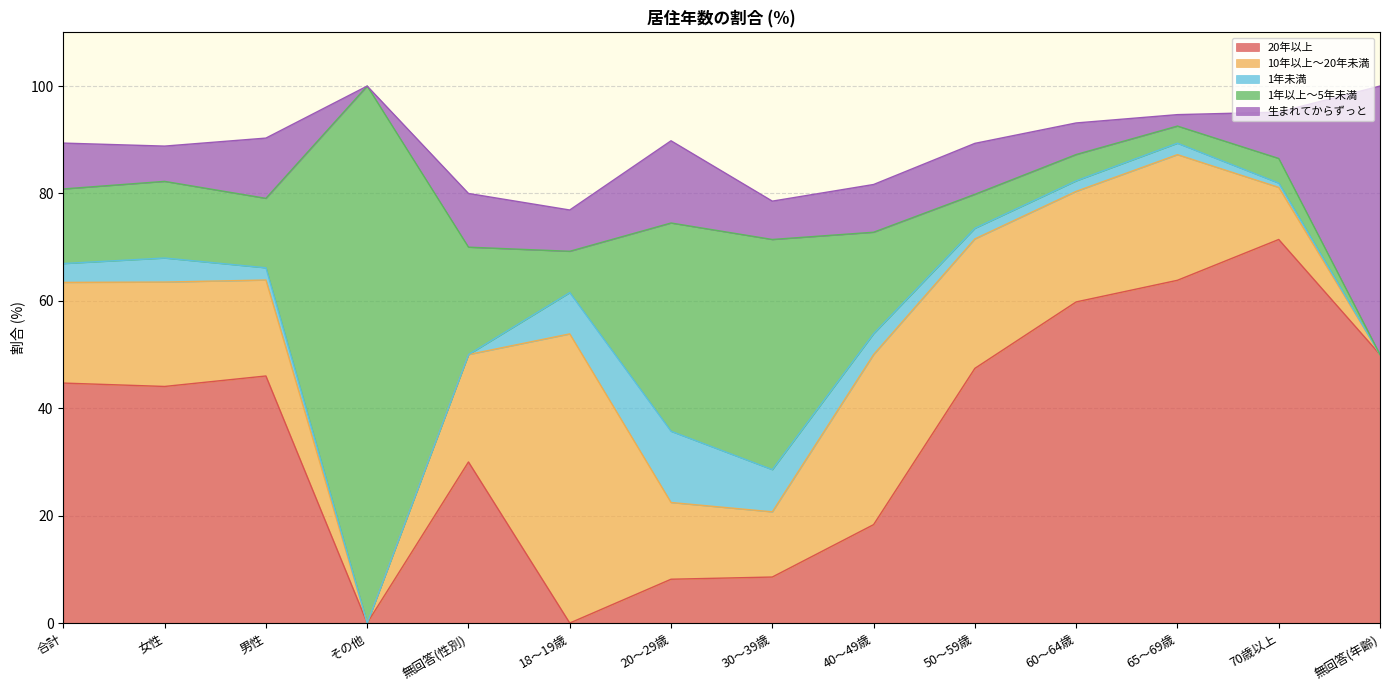

Rank the series by their maximum value, from highest to lowest.

1年以上～5年未満, 20年以上, 10年以上～20年未満, 生まれてからずっと, 1年未満